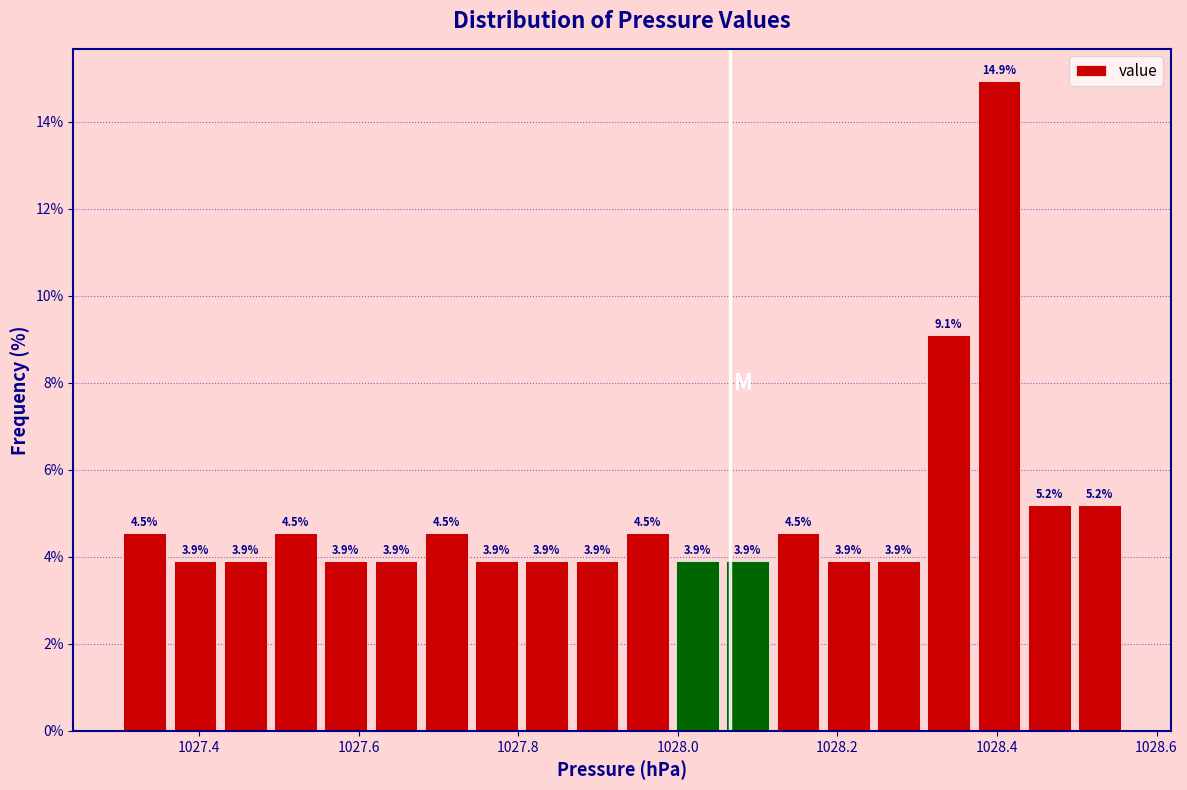

Around what value on the x-axis is the tallest bar? Give the approximate position of its centre, as read against the axis.

1028.40